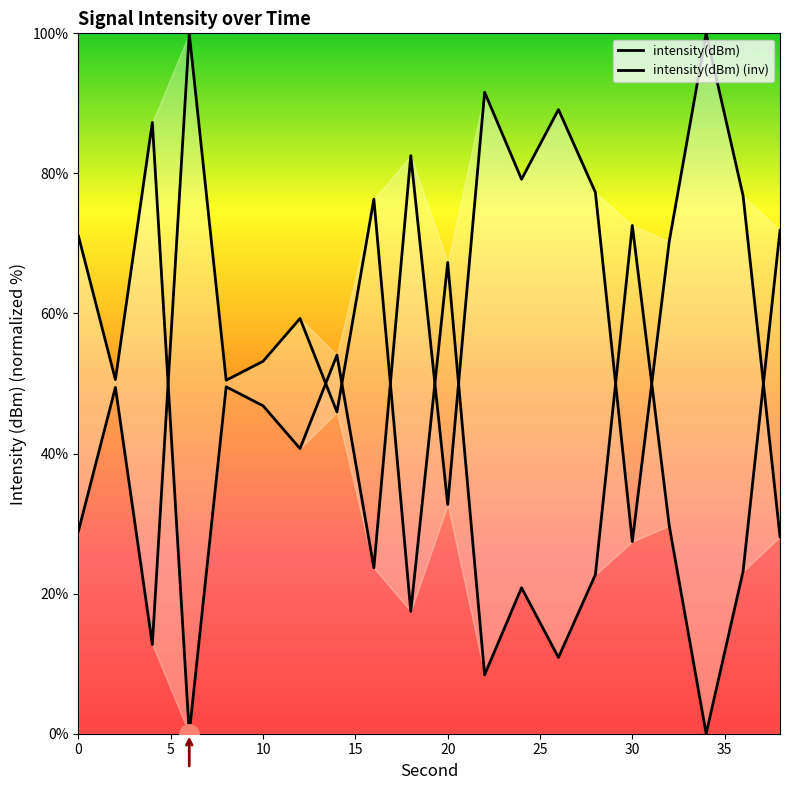

Reading left to right, what are all the values shown in this chart?

71.0	50.6	87.3	0.0	49.5	46.8	40.7	54.1	23.7	82.5	32.7	91.6	79.2	89.1	77.3	27.4	70.3	100.0	76.8	28.1